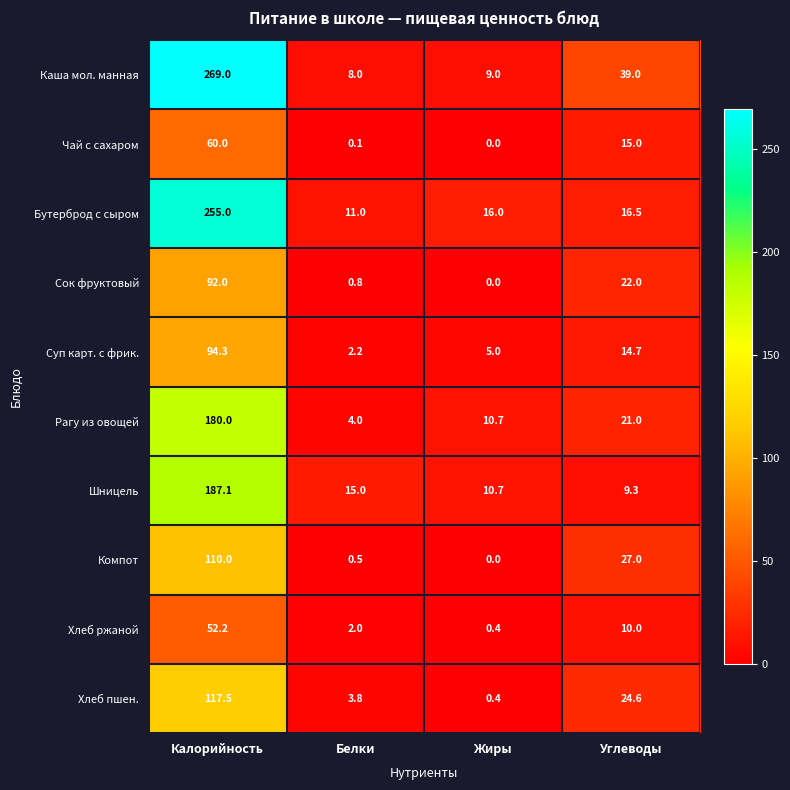

True or false: Компот has a value of 0.0 at Жиры.

True